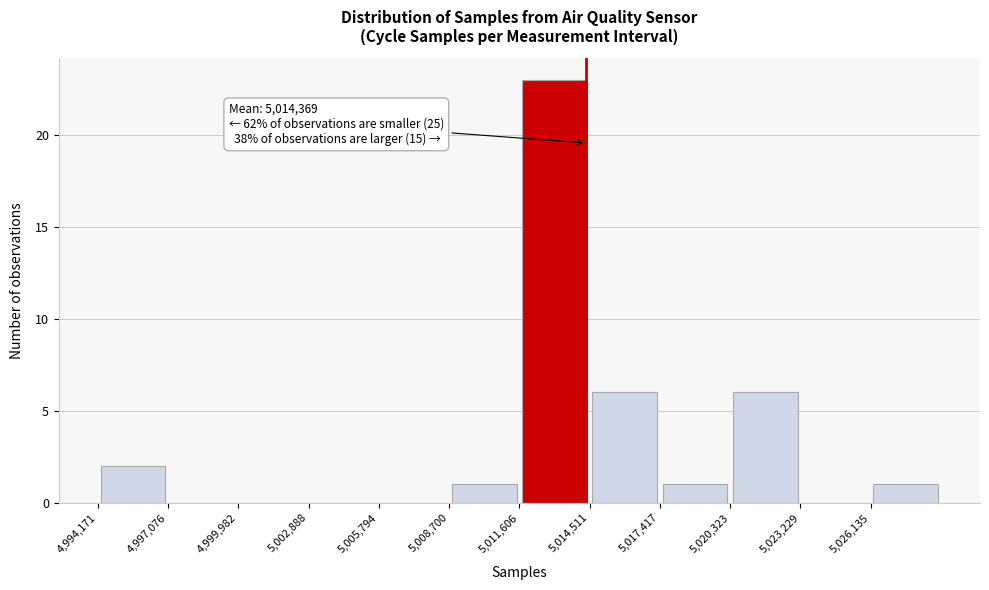

Over which range of the x-axis is the bar tallest?

5011500 to 5014500